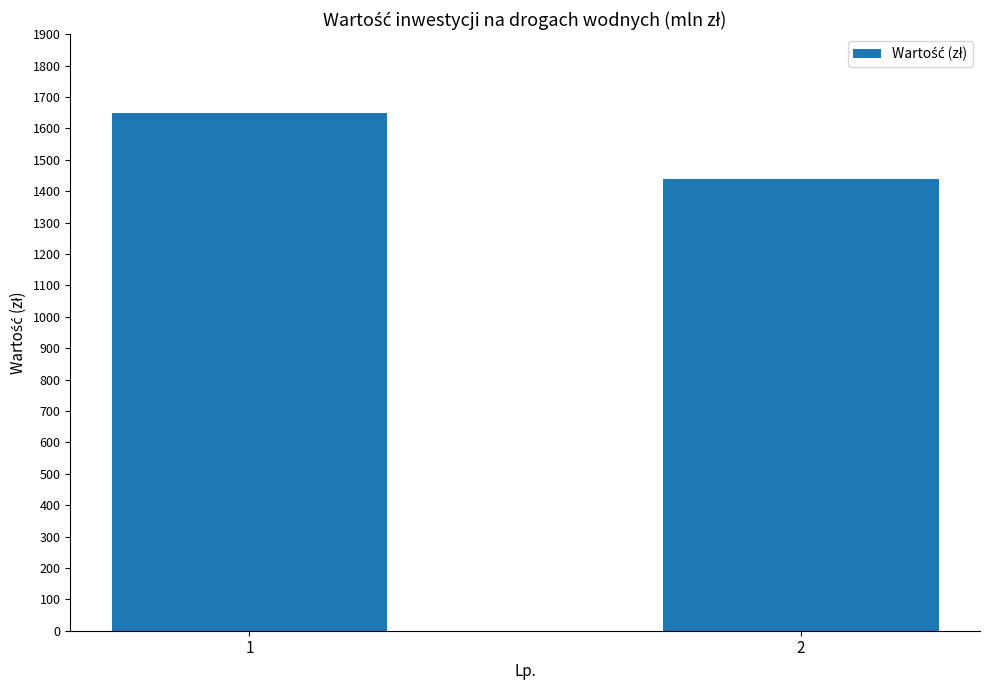

True or false: the data shows 1648.5 at 1.

True